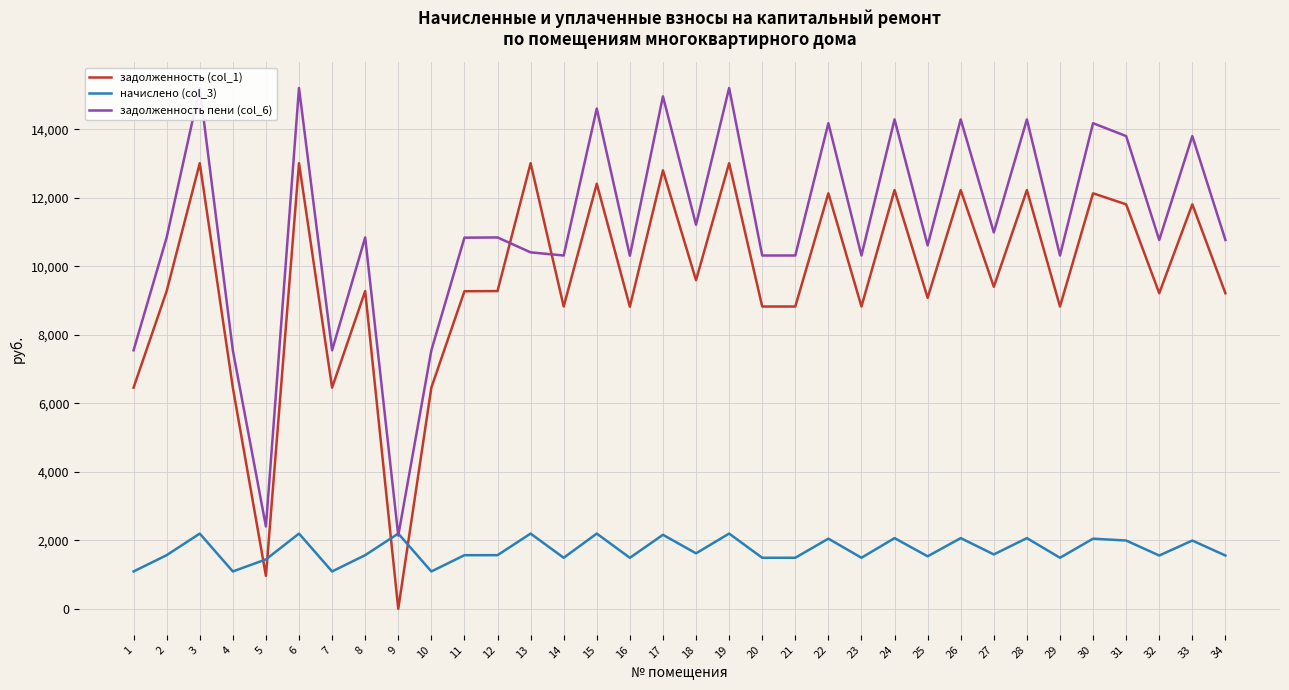

What is the difference between the highest and lowest values at 7?

6459.0